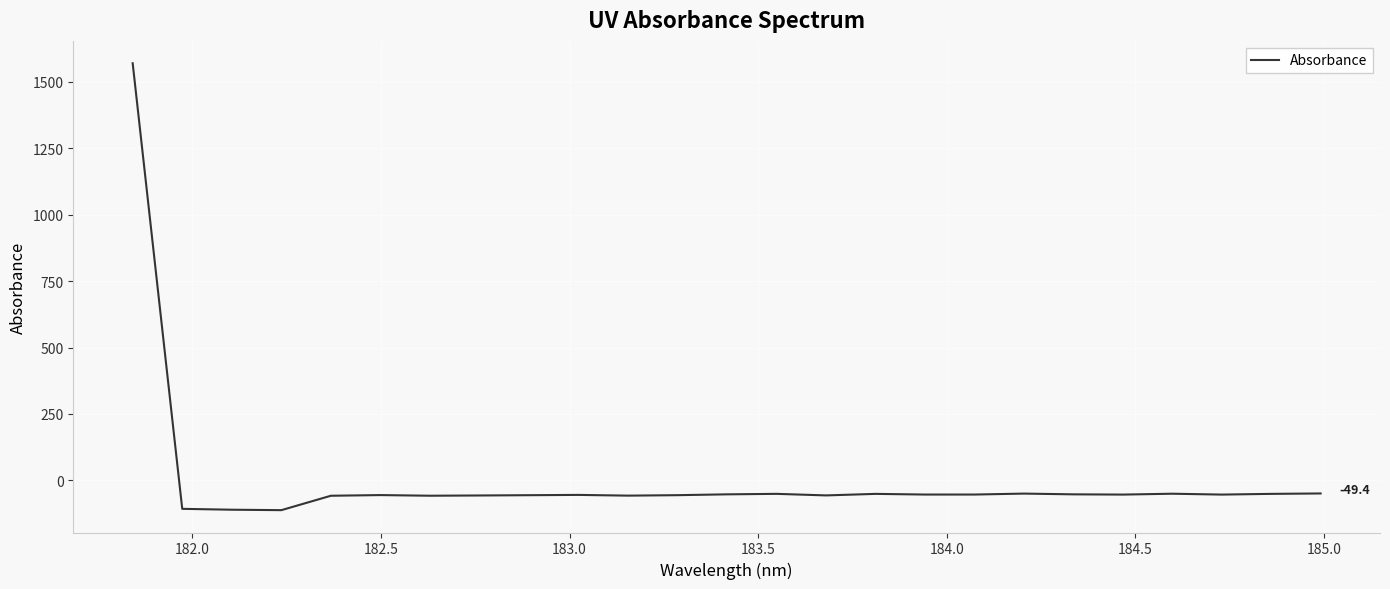

Is this an area chart (filled region under the line)?

No